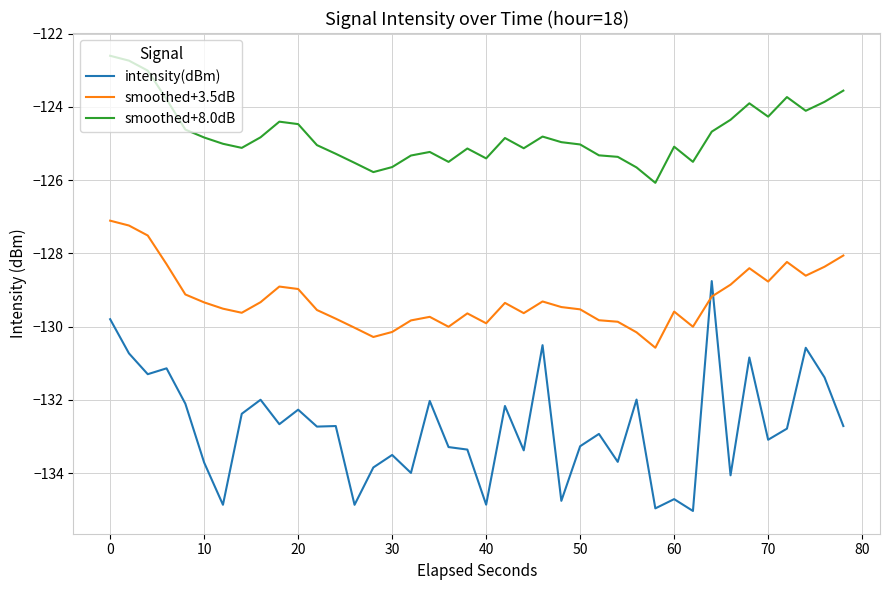

True or false: smoothed+8.0dB and intensity(dBm) cross at least once.

False